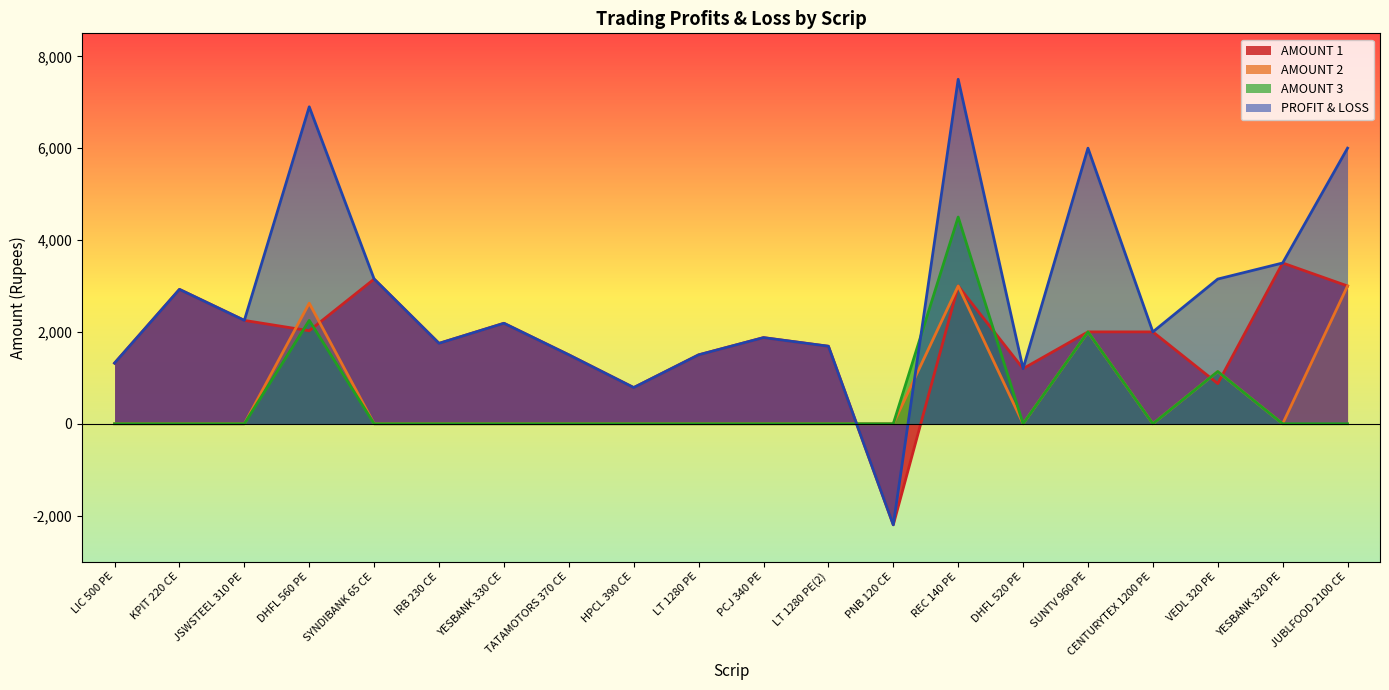

At which category does the chart reach its peak across all series?

REC 140 PE